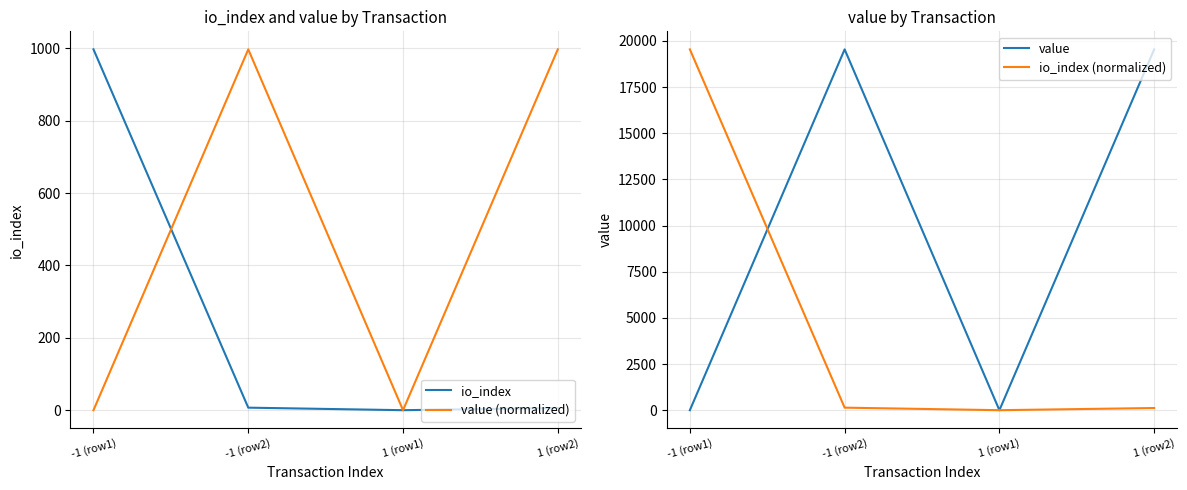

Which category has the highest value in the value series?

-1 (row2)